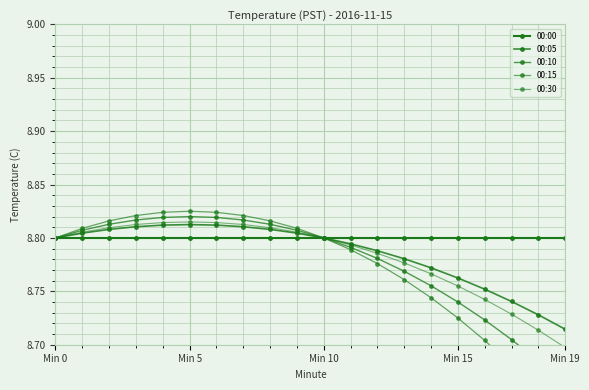

At which category does 00:15 reach its first local peak?

Min 5